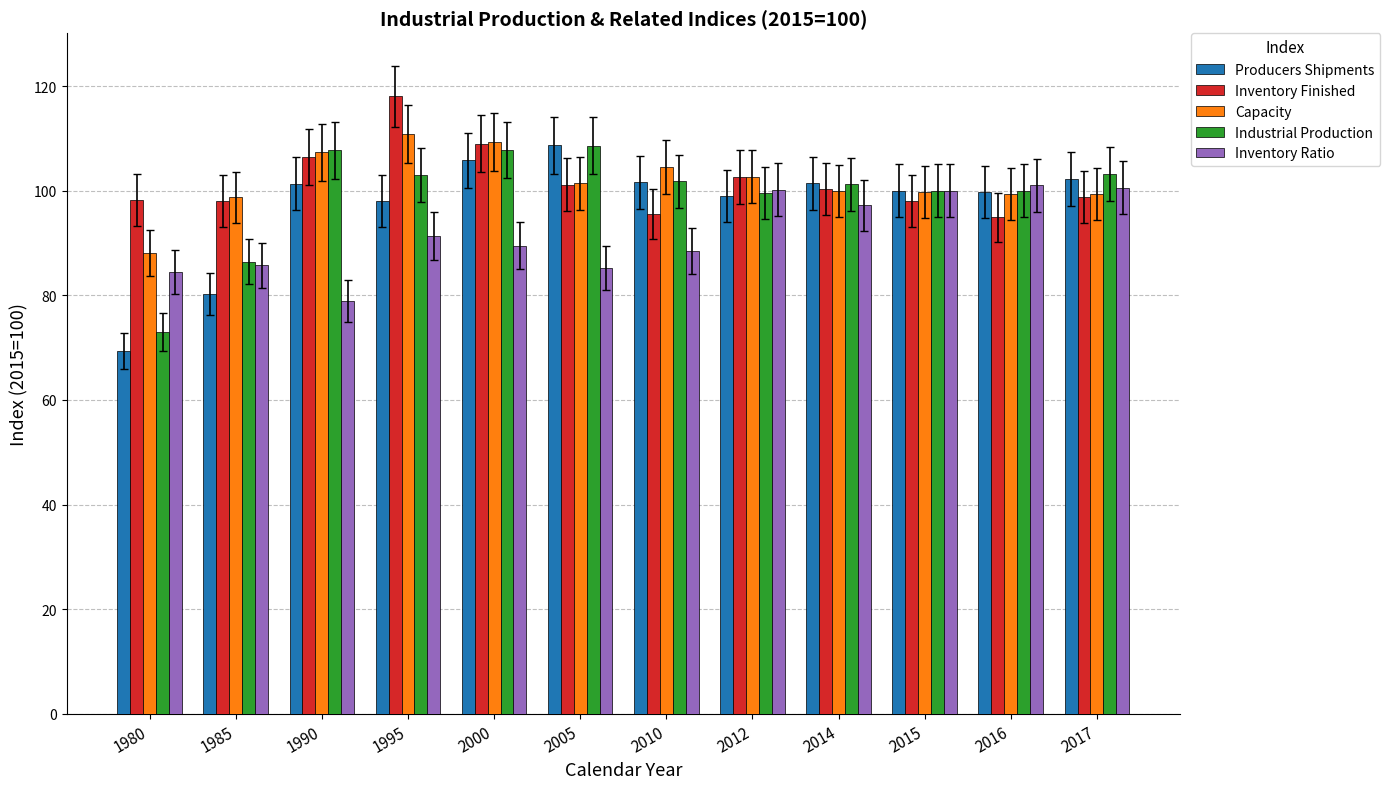

Read the Capacity value at 2005.

101.4